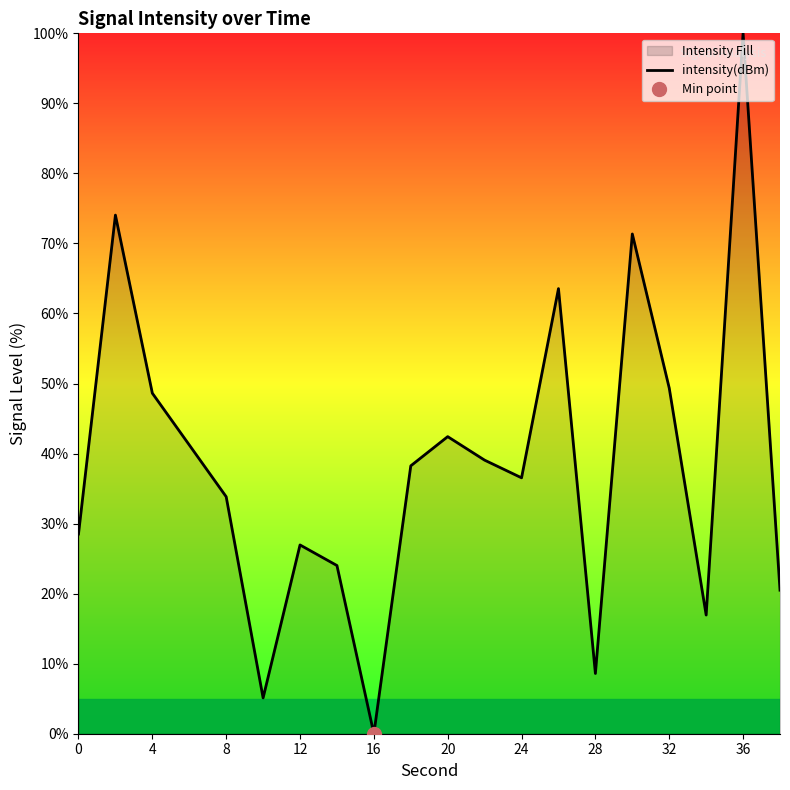

At which label does intensity(dBm) reach its minimum?

16